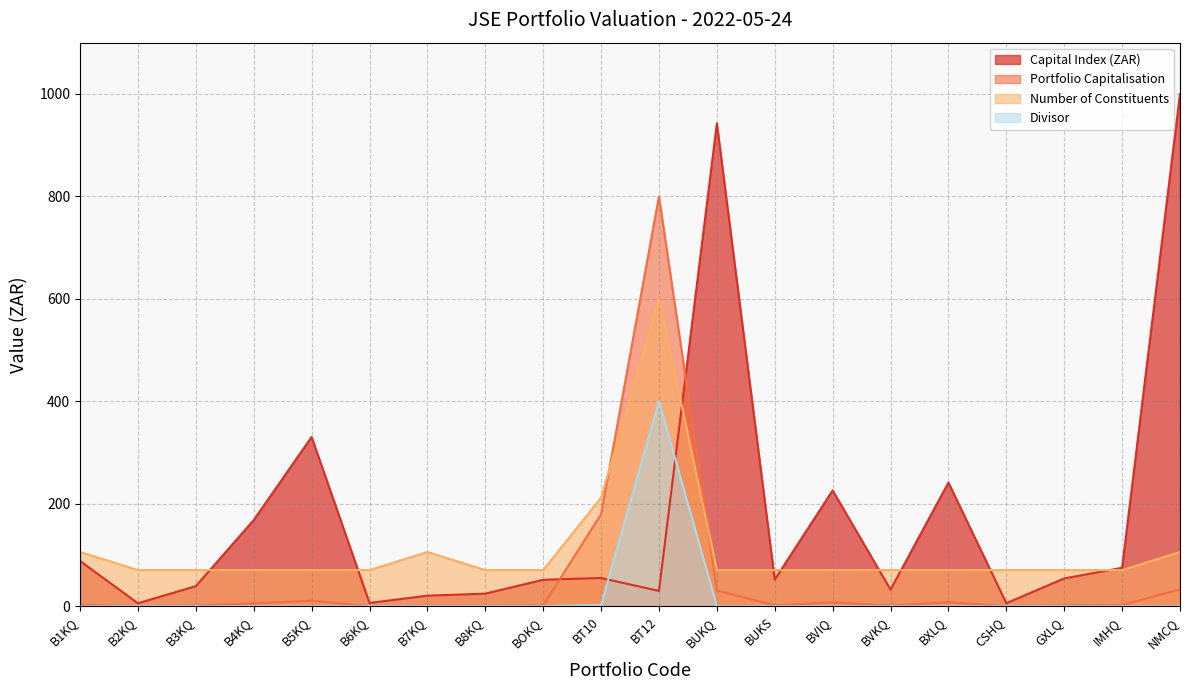

List the series in order of their overall mean, highest first.

Capital Index (ZAR), Number of Constituents, Portfolio Capitalisation, Divisor